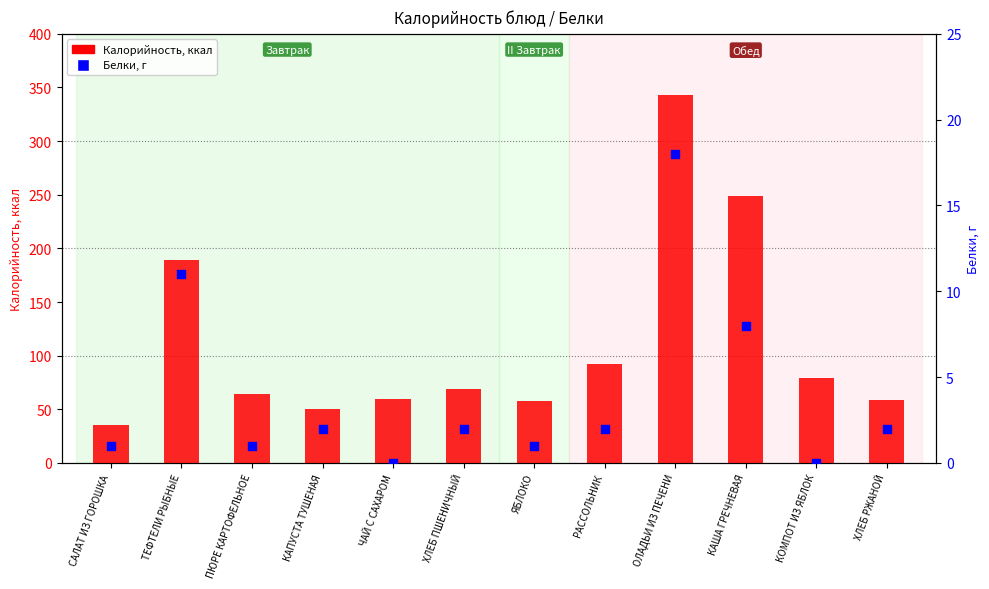

Which series has the largest total across all categories?

Калорийность